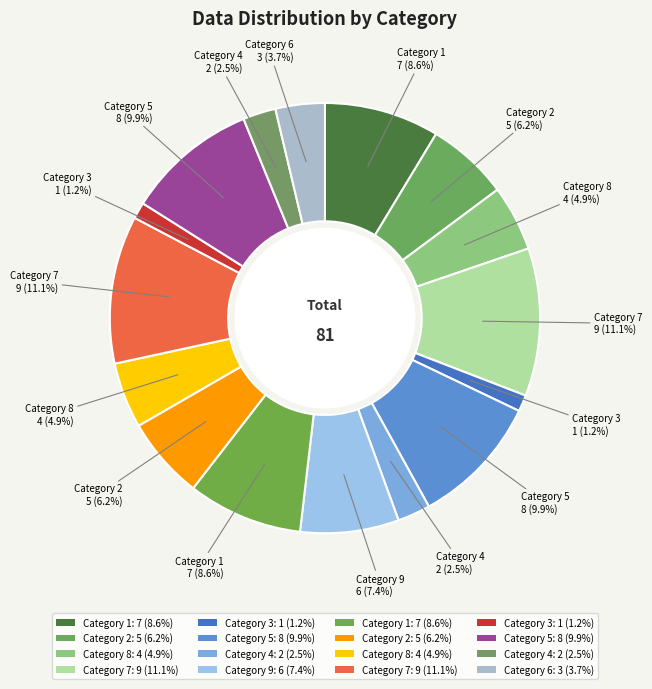

Which category has the smallest portion of the pie?

3